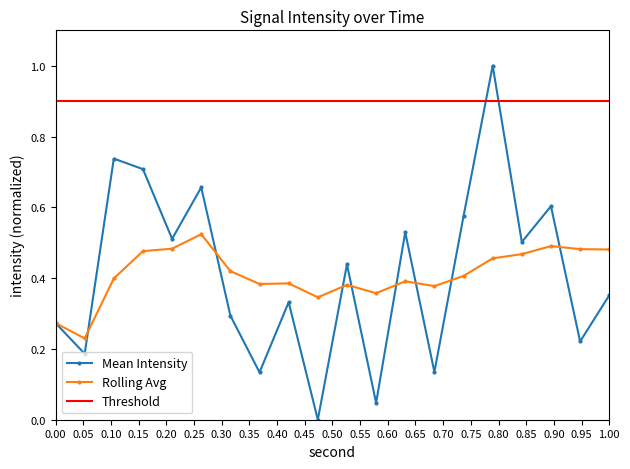

True or false: Mean Intensity and Rolling Avg cross at least once.

True